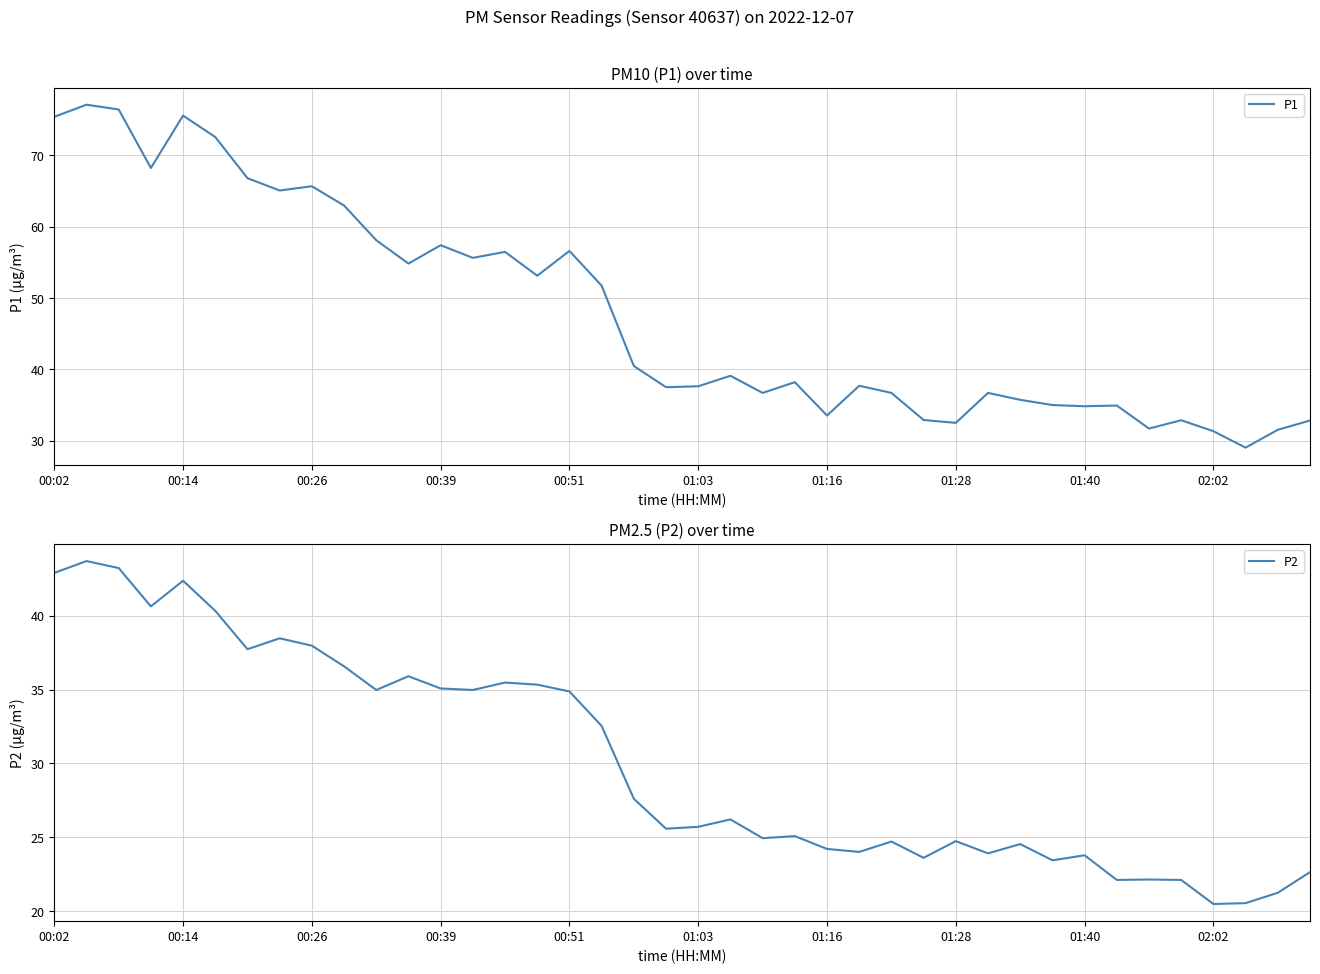

True or false: P2 and P1 cross at least once.

False